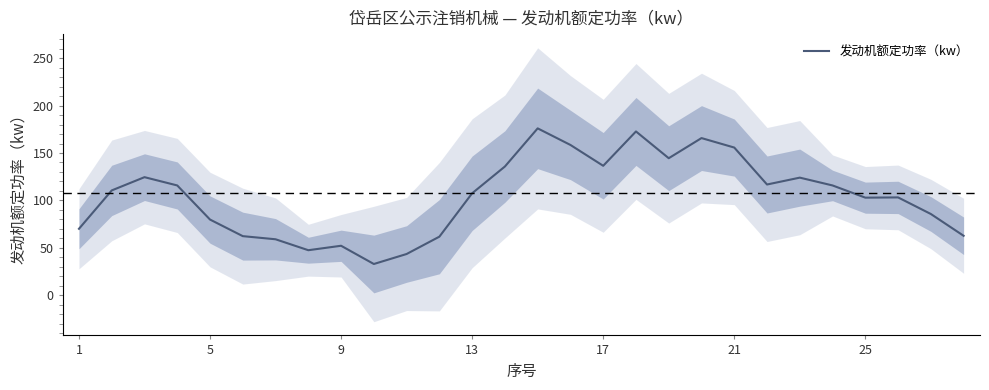

What is the average value?

104.4